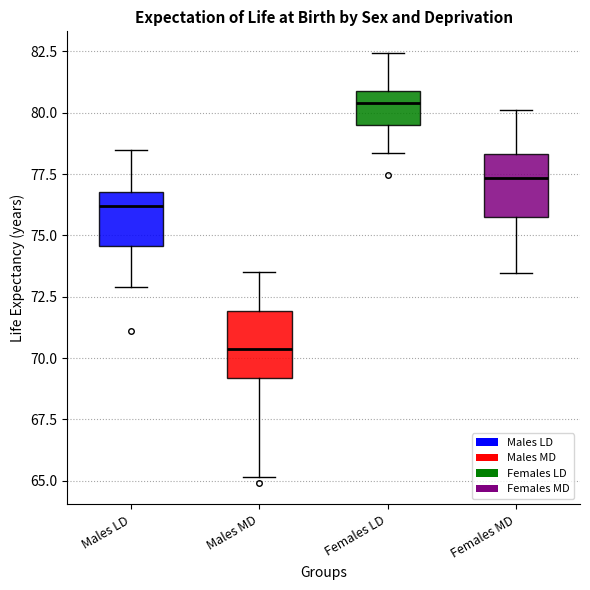

Where does the upper whisker of the box for Males LD end on the y-axis? The values are not printed on the chart, so give them approximately, as read against the axis.

78.5